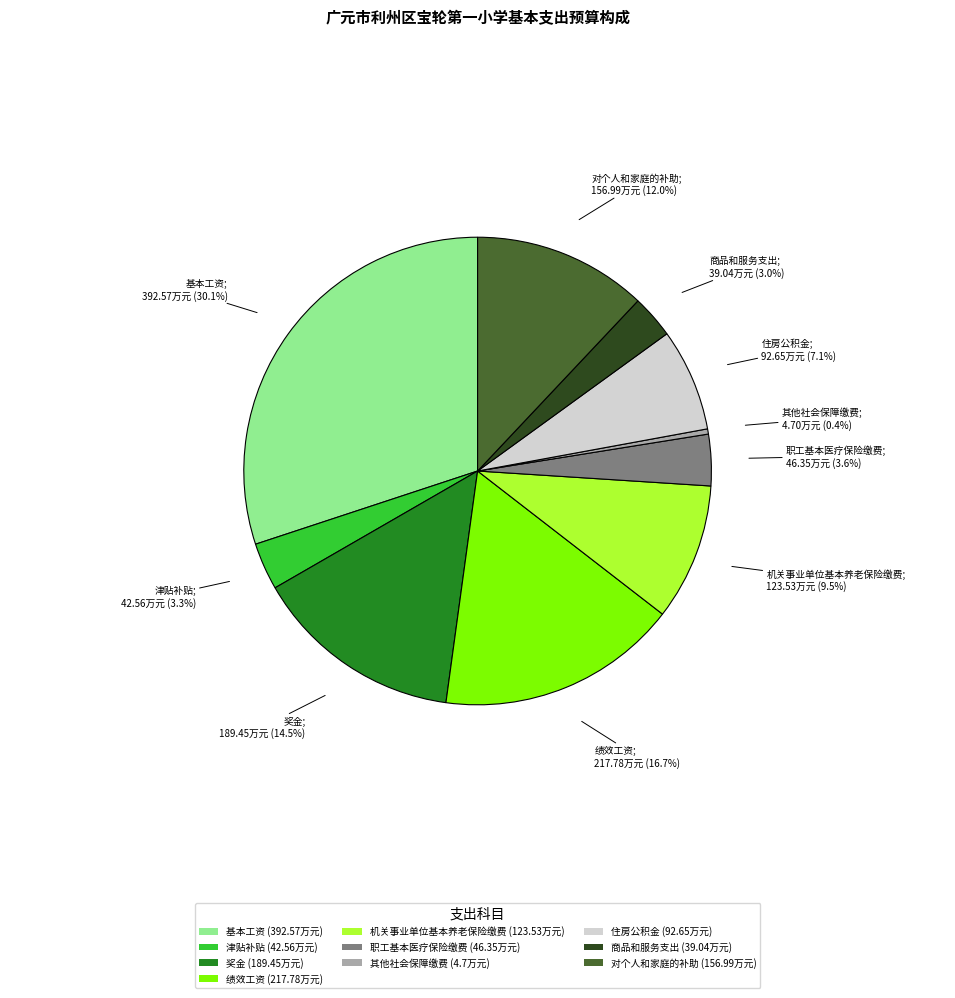

Which slice is the smallest?

其他社会保障缴费